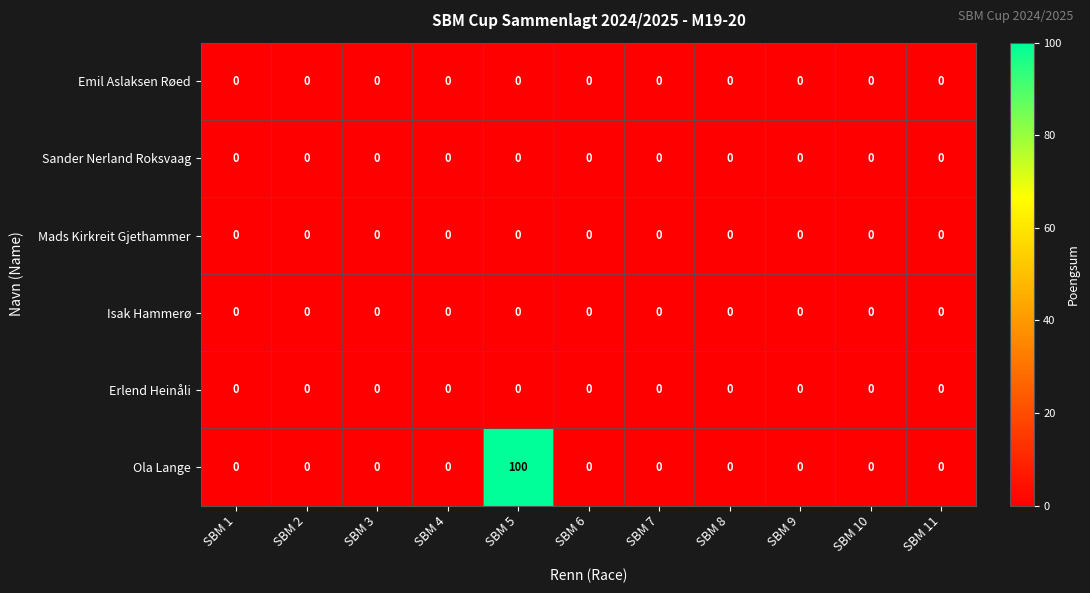

Which series has the largest range (max minus min)?

Ola Lange